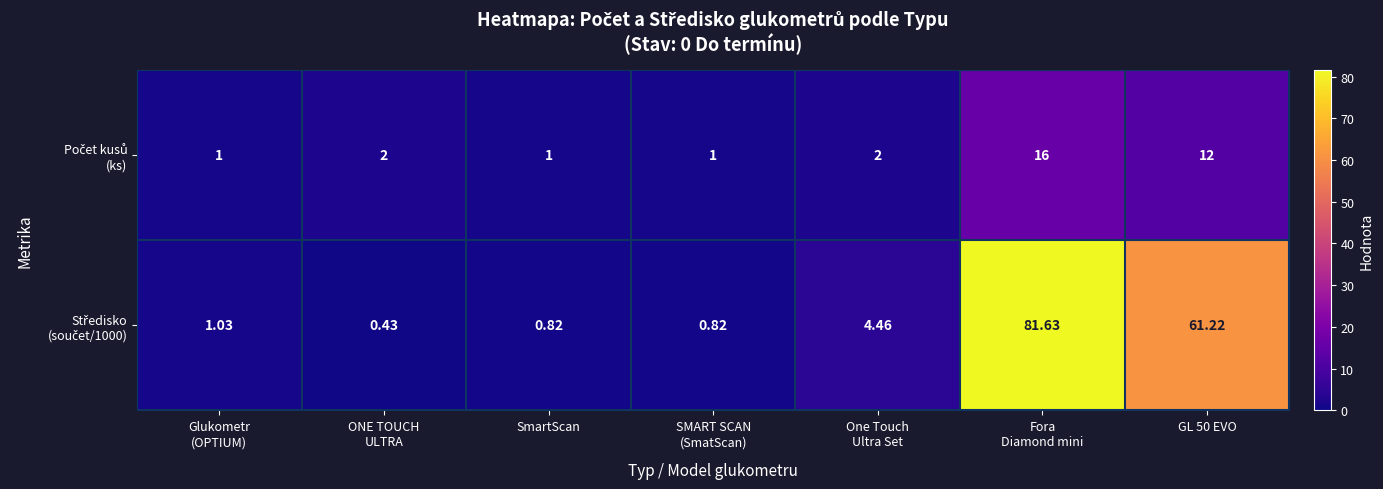

What is the spread (max minus min) of values at ONE TOUCH
ULTRA?

1.6